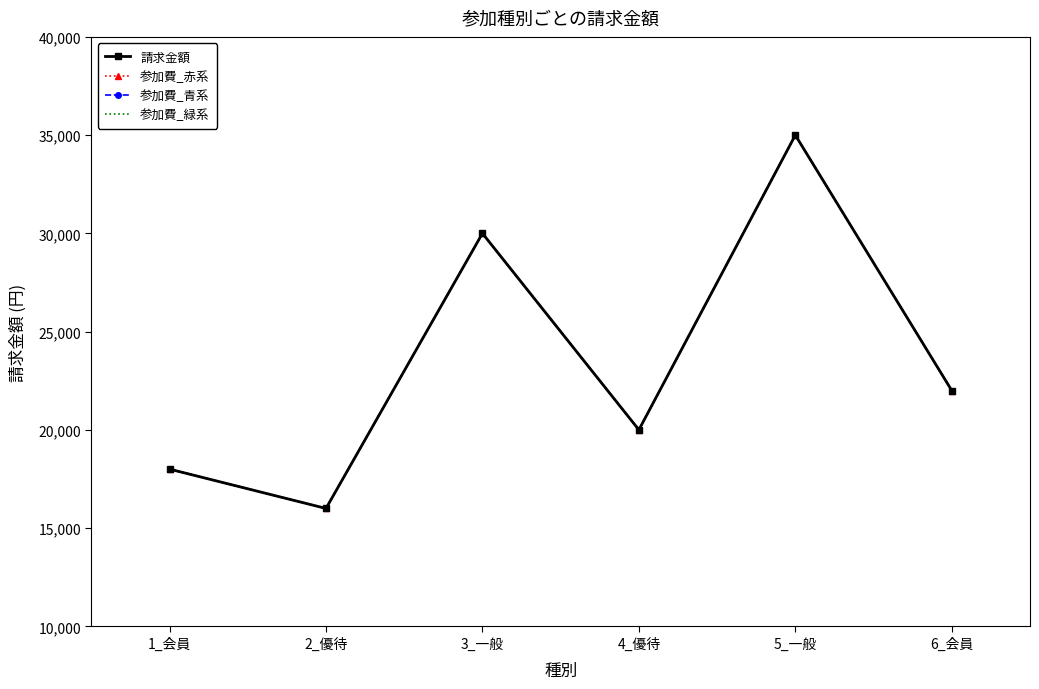

What is the lowest value of the 参加費_緑系 series?

16000